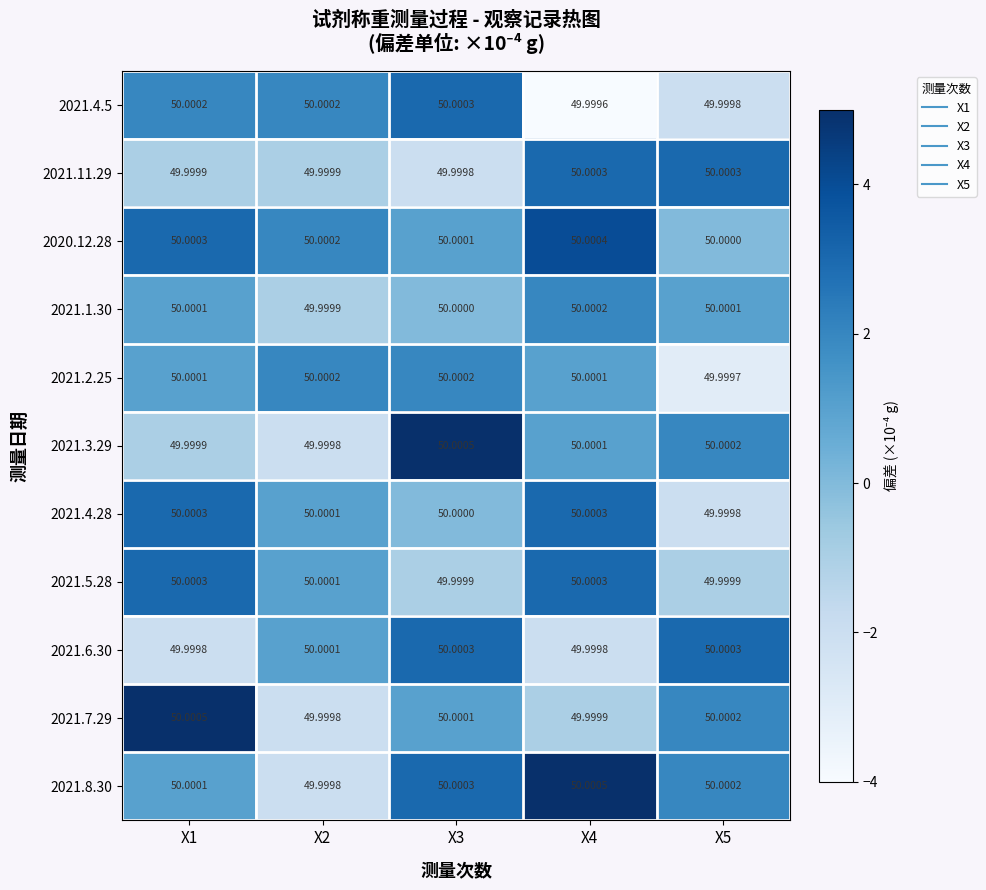

Is the value of 2021.8.30 at X4 greater than the value of 2020.12.28 at X1?

Yes